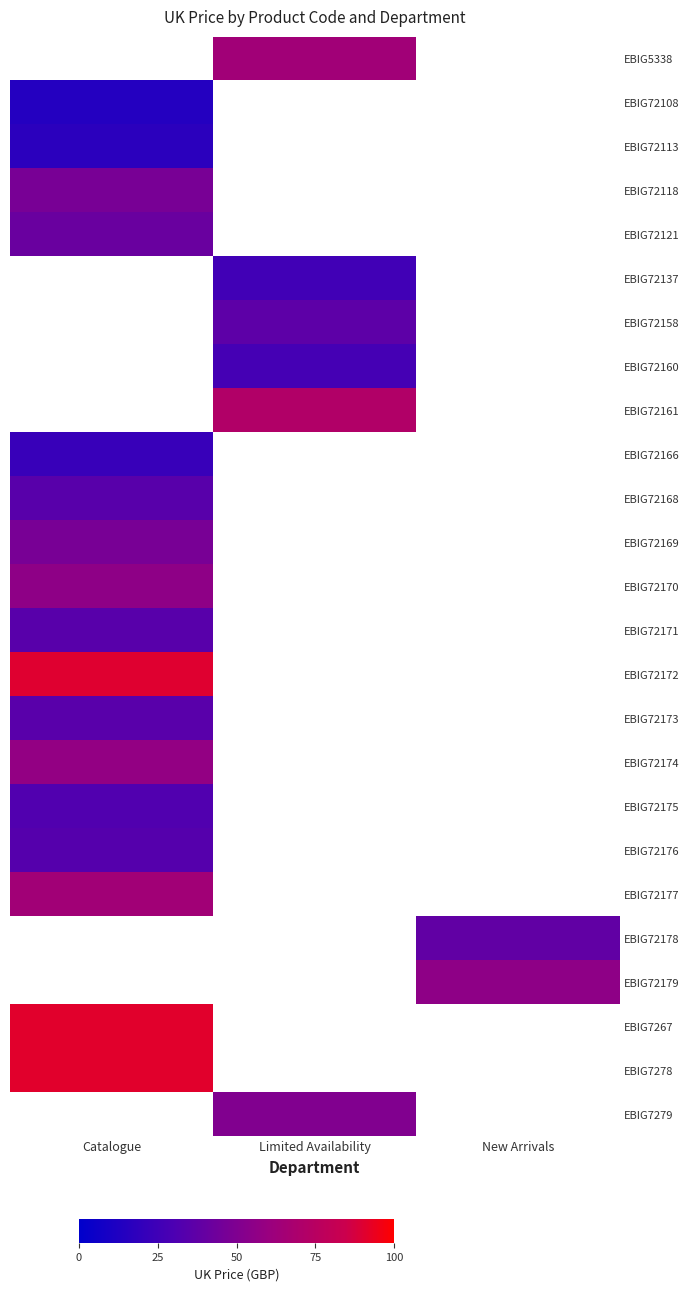

How many positive values does the EBIG72168 series have?

1